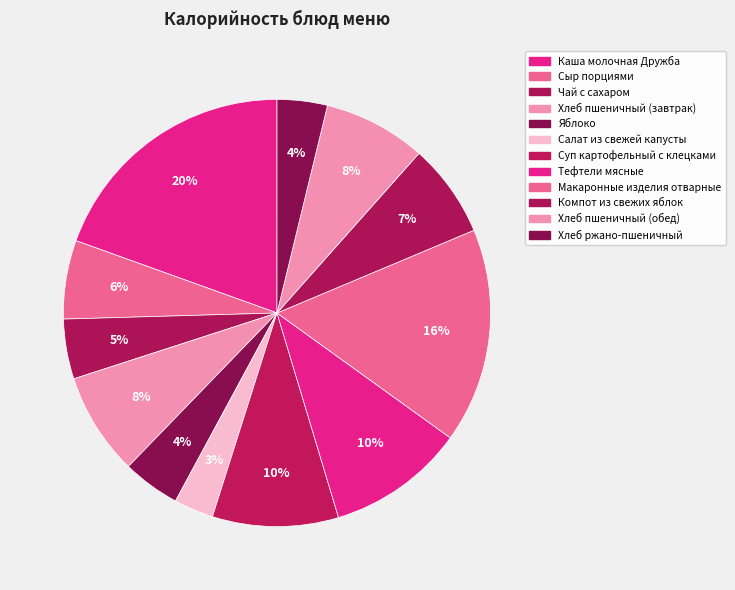

Is it true that Салат из свежей капусты is 3% of the pie?

True